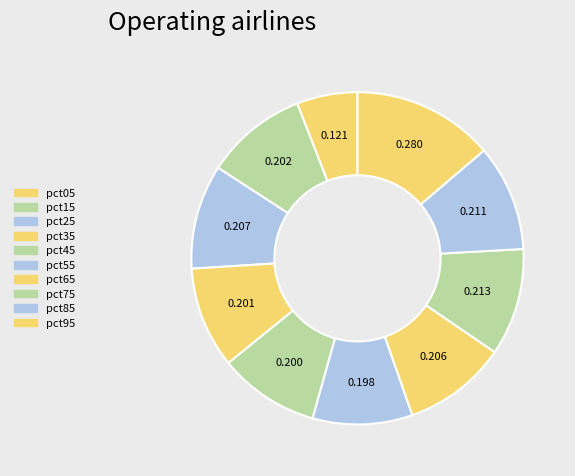

How many slices are in this pie chart?

10